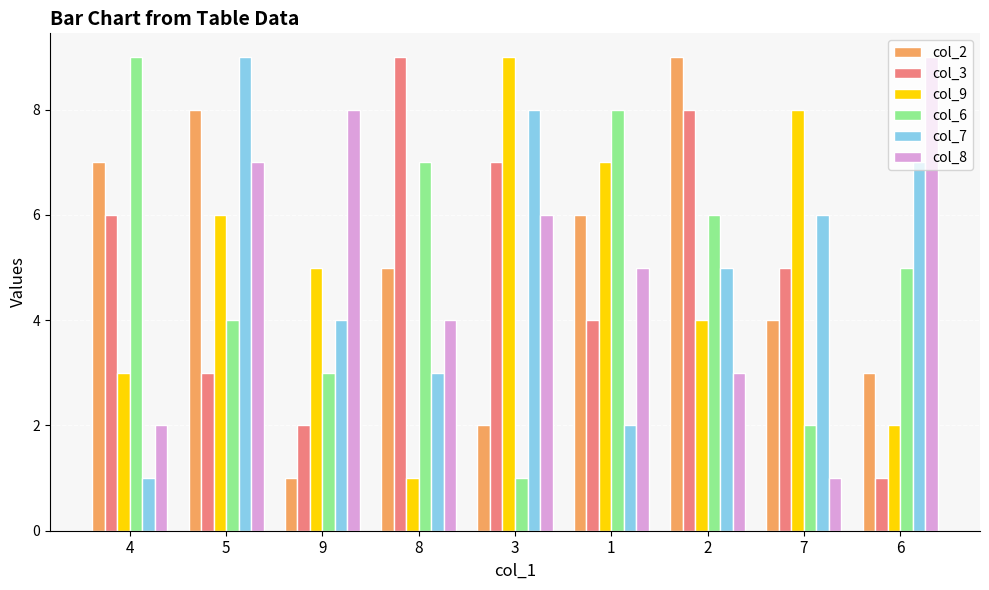

Does the chart contain any negative values?

No